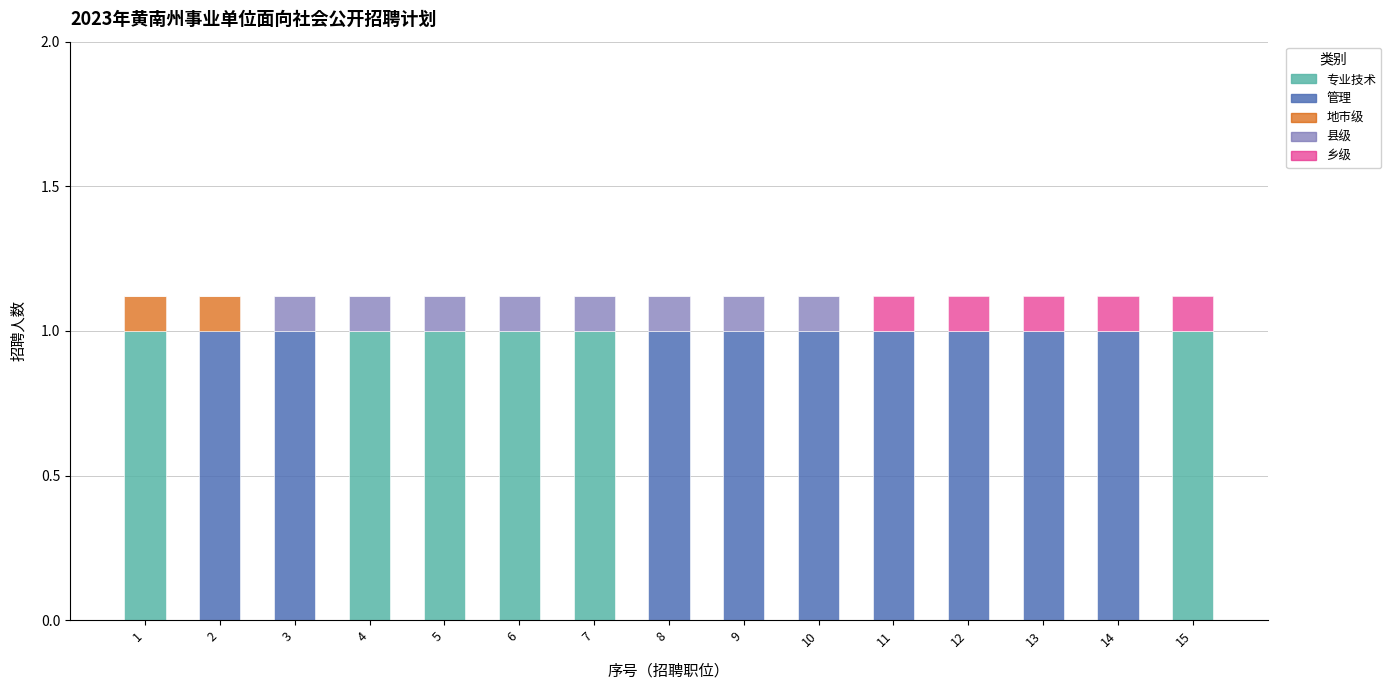

Is it true that 乡级 equals 0.0 at 8?

True